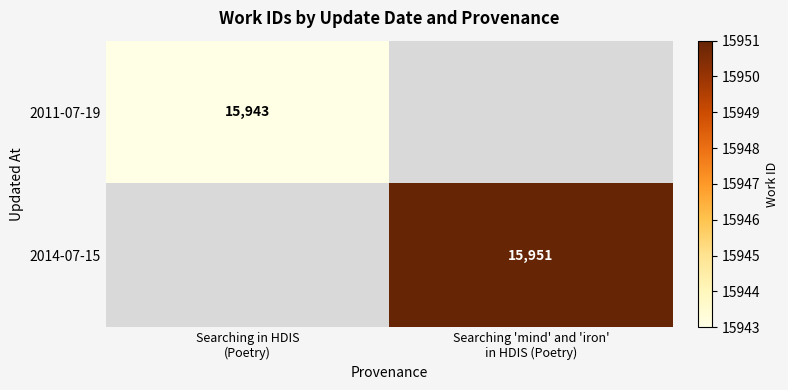

The value of 2014-07-15 at Searching in HDIS (Poetry) is 0. True or false?

True